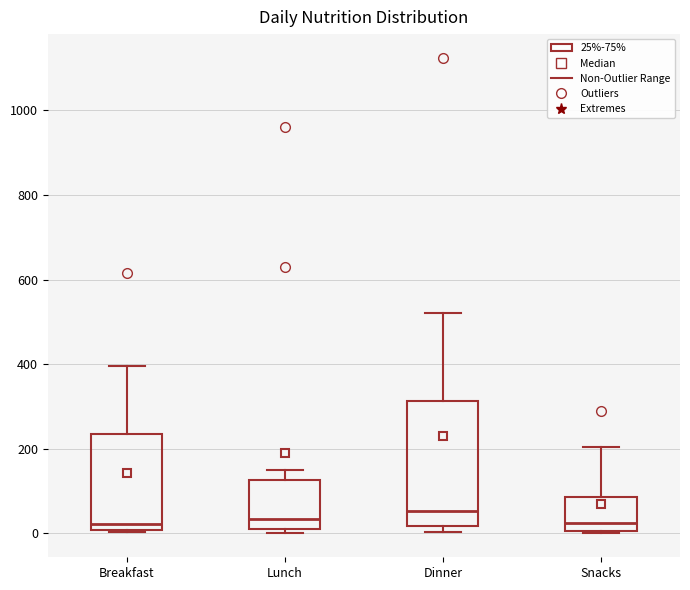

Reading left to right, transcribe this box plot: for each box, give where its median line is, the range the box spans, and where its two whiskers end, as read against the y-axis. The values are not printed on the chart, so give them approximately, as read against the axis.

Breakfast: median 20, box 0 to 240, whiskers 0 (just below the box's lower edge) to 400
Lunch: median 40, box 20 to 120, whiskers 0 to 160
Dinner: median 60, box 20 to 320, whiskers 0 to 520
Snacks: median 20, box 0 to 80, whiskers 0 to 200